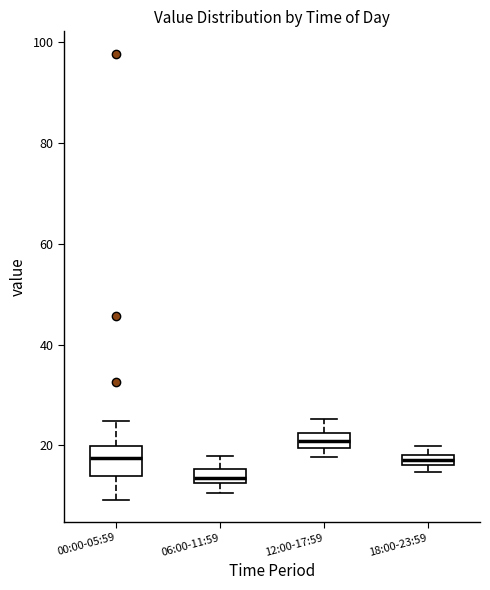

Which box is the tallest, from its lower edge to its upper edge?

00:00-05:59